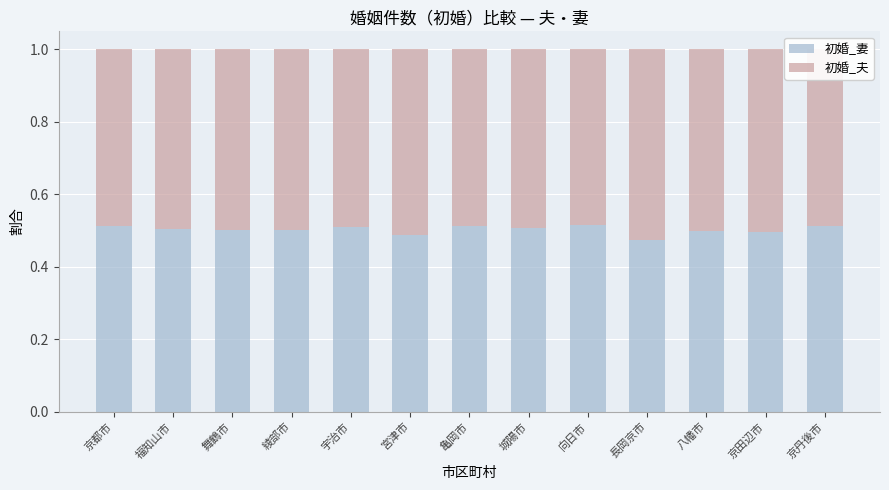

The value of 初婚_妻 at 亀岡市 is 0.5. True or false?

True